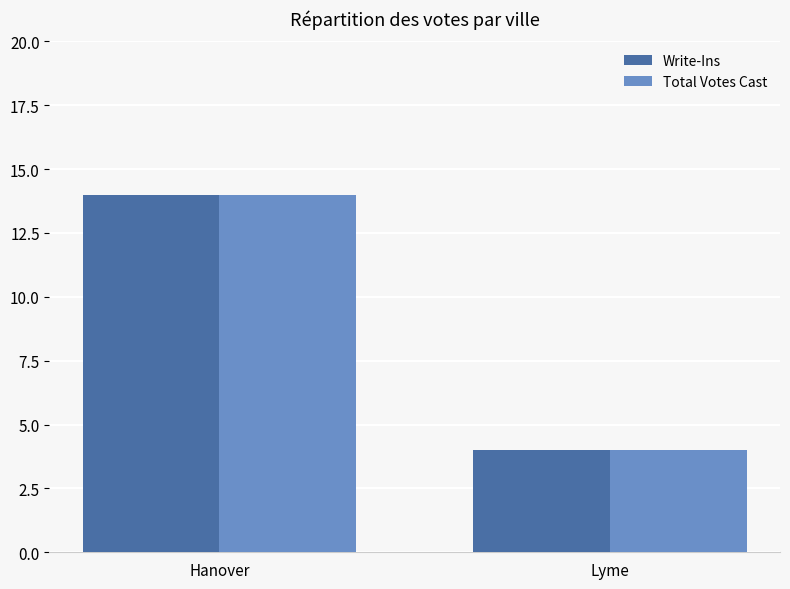

What are all the series names shown in the legend?

Write-Ins, Total Votes Cast